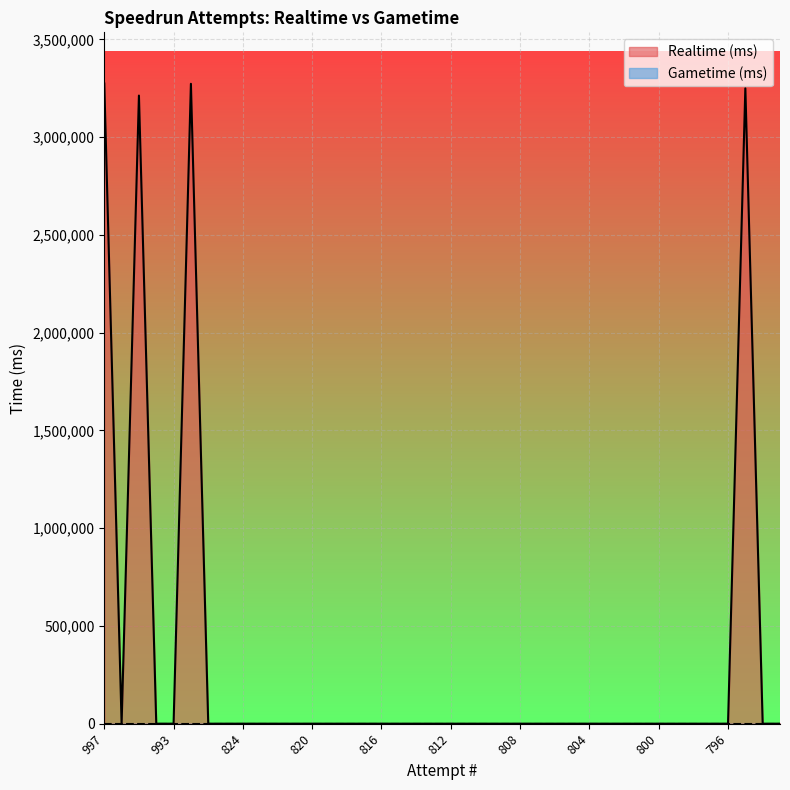

What is the greatest value displayed?

3274651